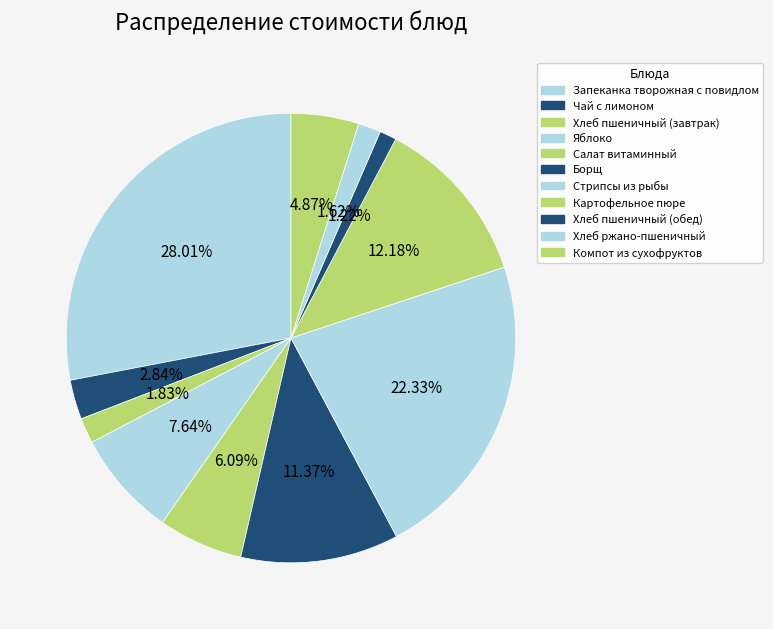

How many segments does this pie chart have?

11